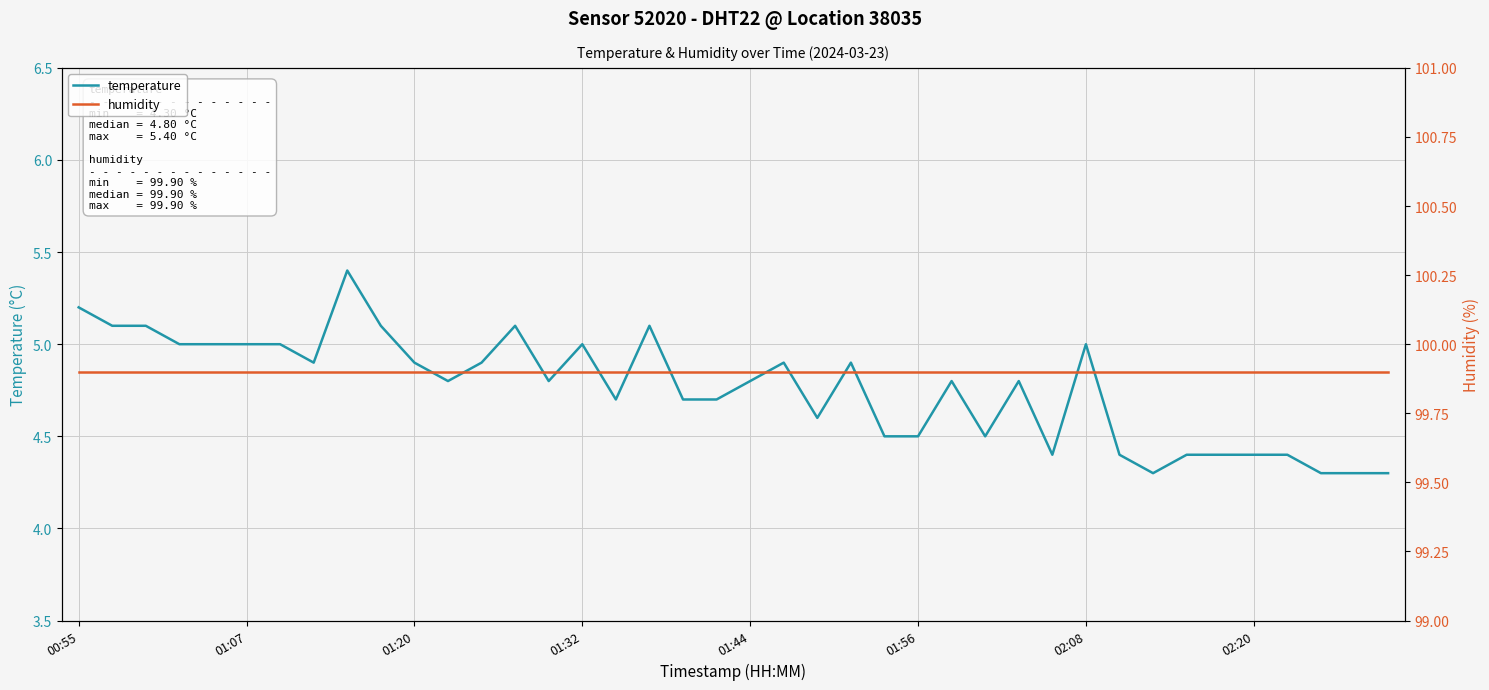

How many series are shown in this chart?

2